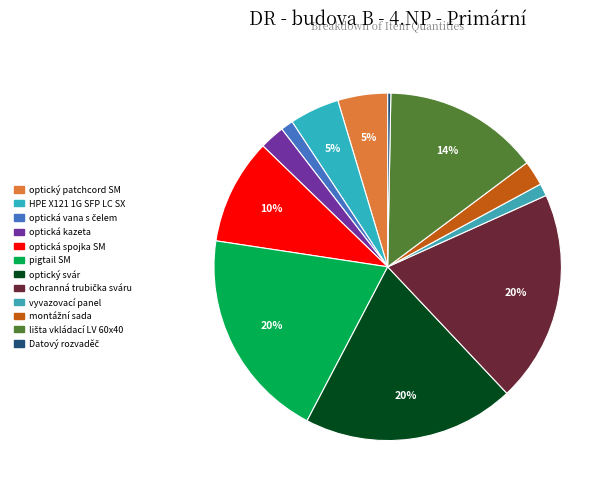

How many segments does this pie chart have?

12